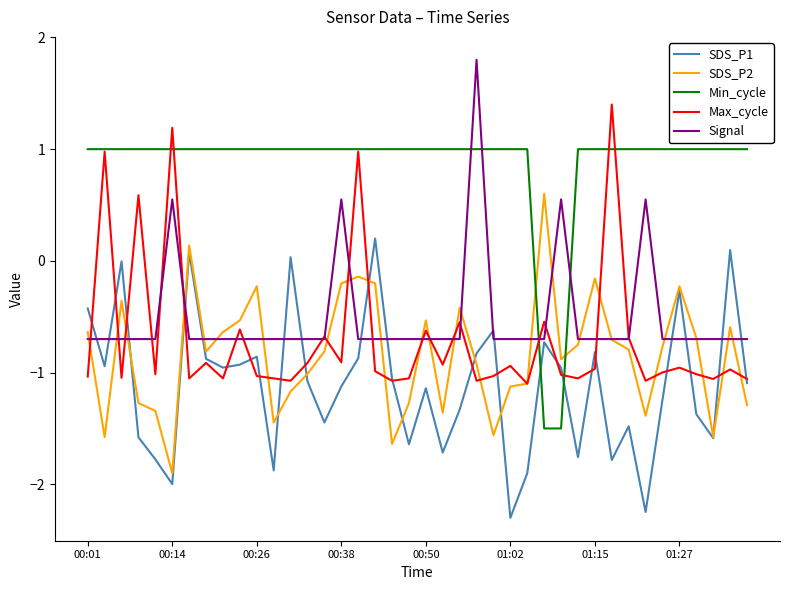

Which series has the largest total across all categories?

Min_cycle